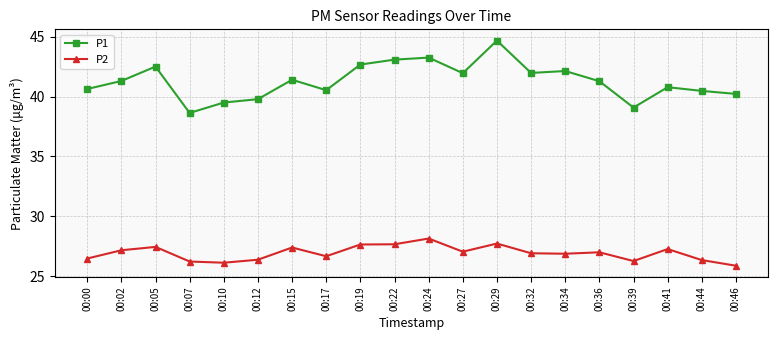

Does the chart have visible grid lines?

Yes